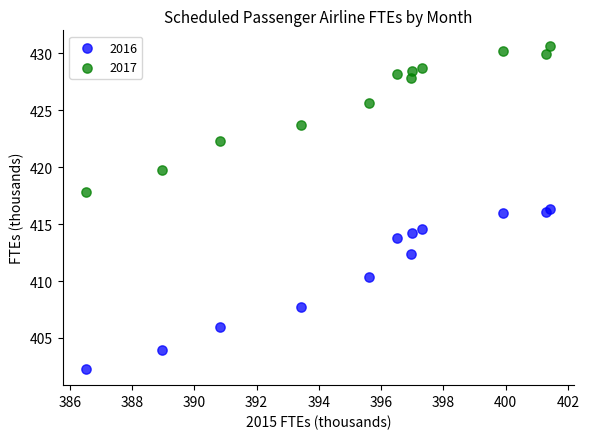

Which series reaches the minimum Y coordinate?

2016